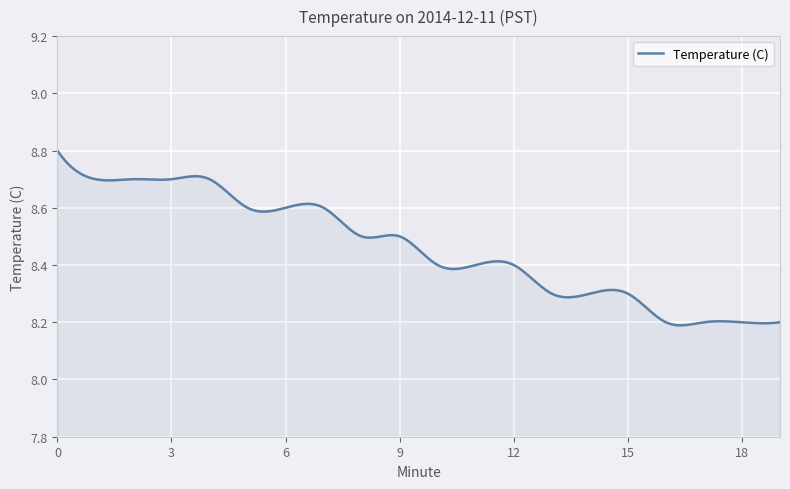

What is the difference between the maximum and minimum values?

0.6